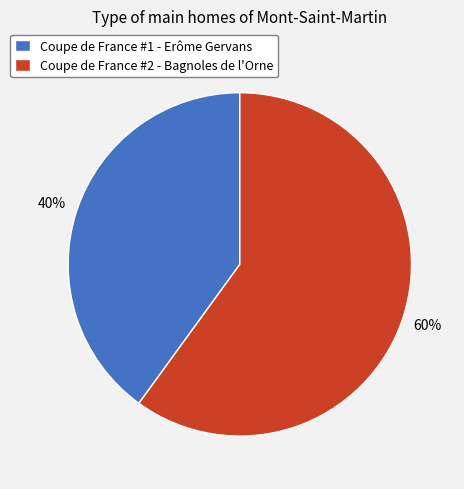

Is Coupe de France #1 - Erôme Gervans the majority of the pie?

No